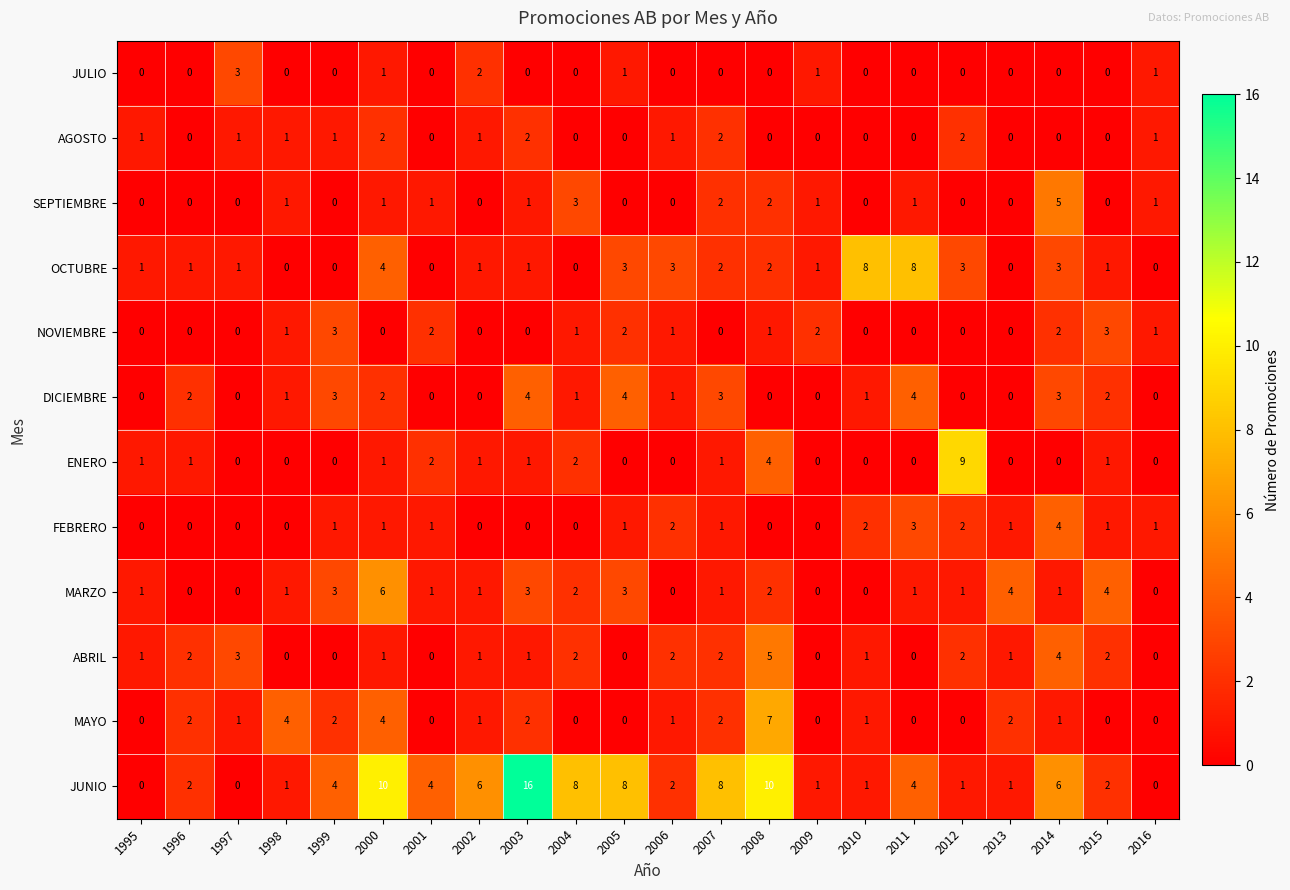

How many MAYO values are between 0 and 2?

19